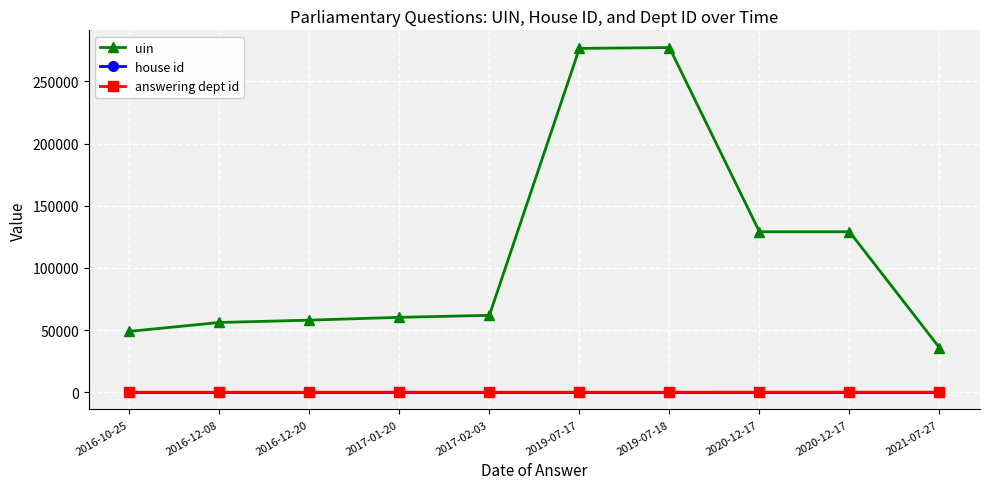

Does the chart have visible grid lines?

Yes